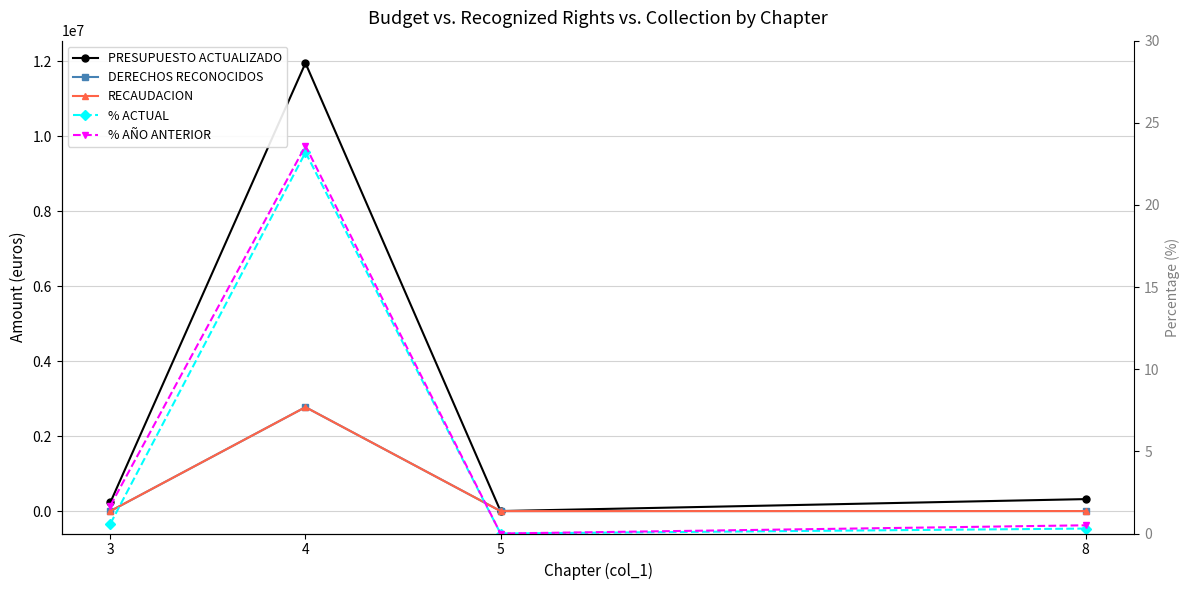

Reading left to right, extract all data points from this chart.

PRESUPUESTO ACTUALIZADO: 3=235000.0	4=11945111.0	5=1100.0	8=319789.0
DERECHOS RECONOCIDOS: 3=1447.0	4=2772000.0	5=0.0	8=1000.0
RECAUDACION: 3=1447.0	4=2772000.0	5=0.0	8=1000.0
% ACTUAL: 3=0.6	4=23.2	5=0.0	8=0.3
% AÑO ANTERIOR: 3=1.7	4=23.6	5=0.0	8=0.5